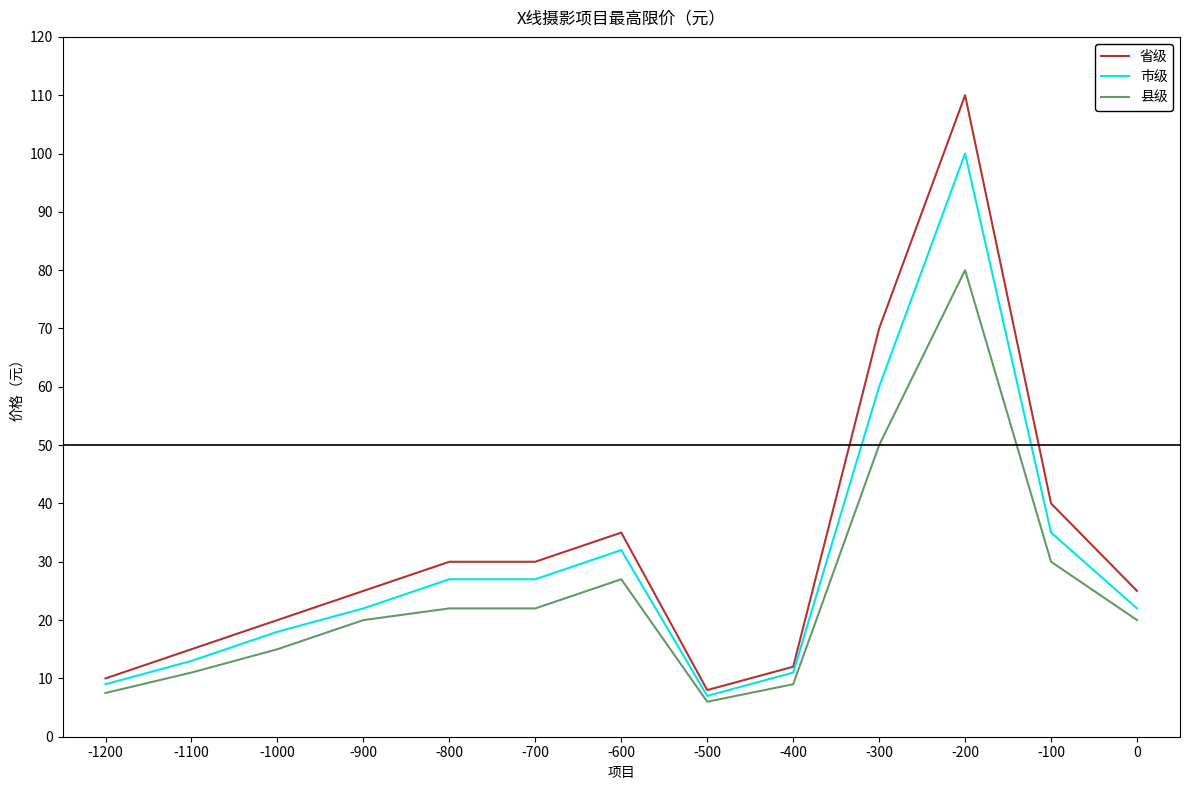

Which label corresponds to the largest value in the chart?

-200